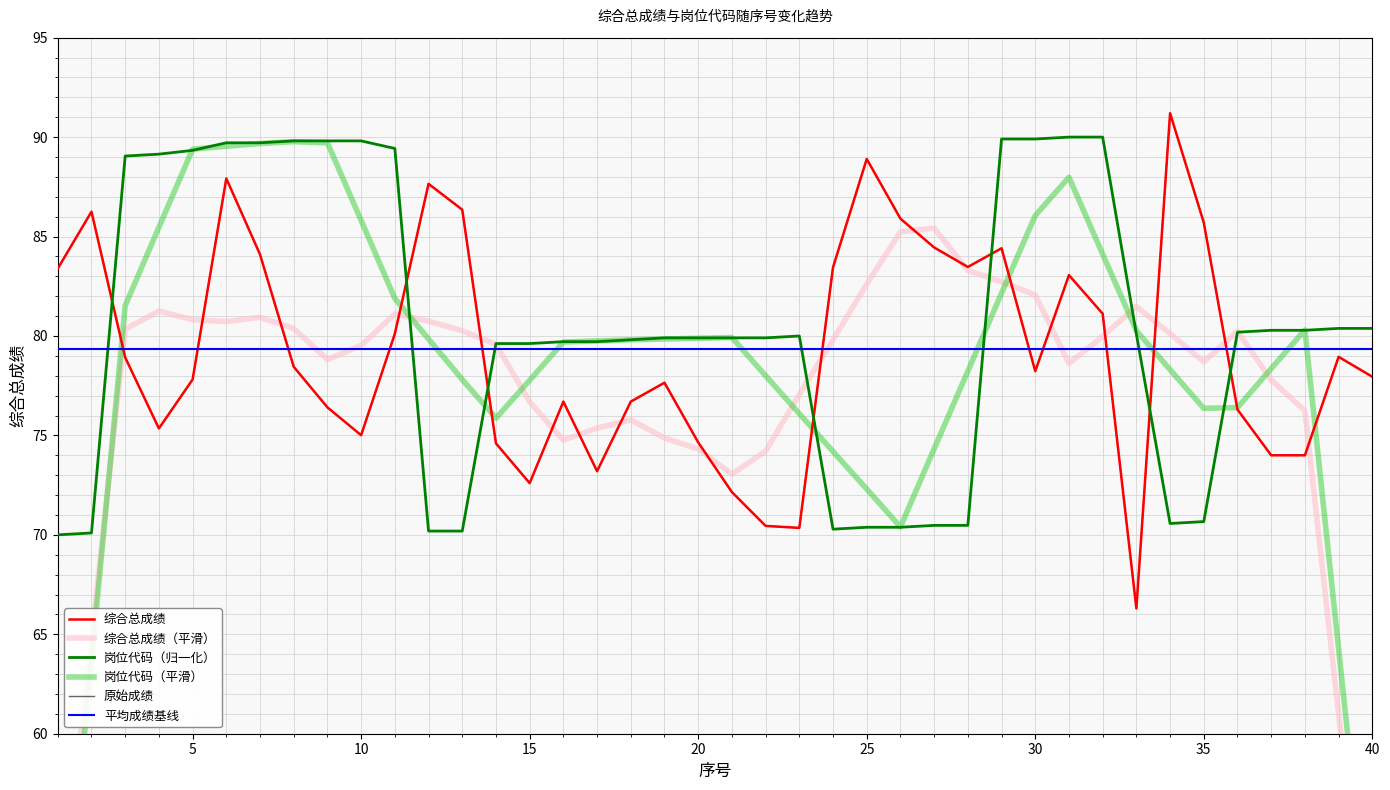

True or false: 综合总成绩 and 岗位代码（归一化） cross at least once.

True